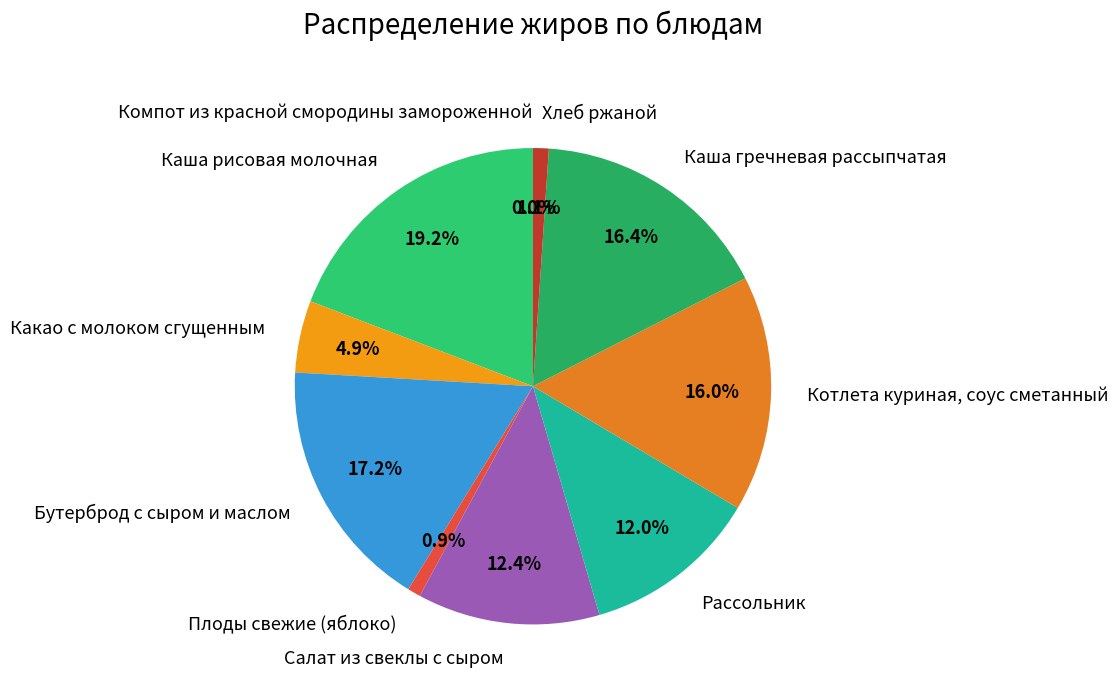

What is the smallest slice in the pie chart?

Компот из красной смородины замороженной